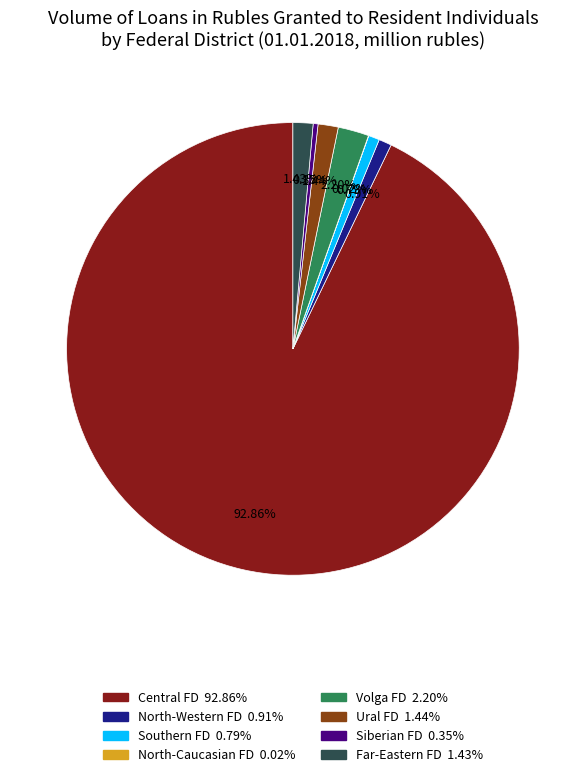

Is there a majority slice in this chart?

Yes